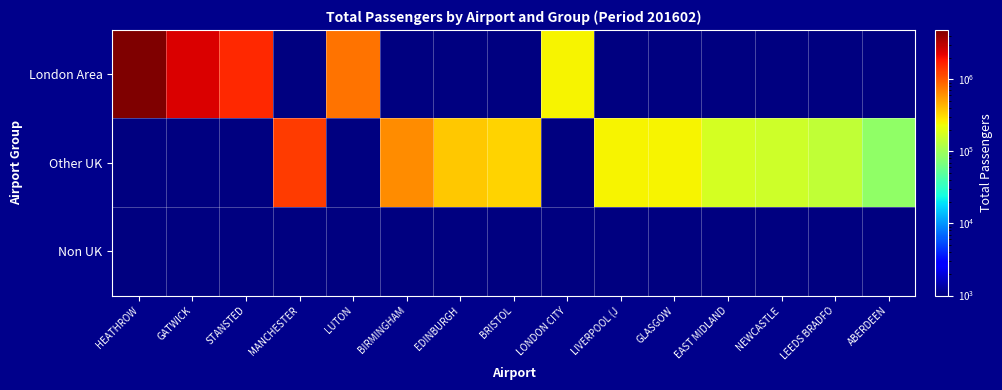

Is the value of Non UK at ABERDEEN greater than the value of London Area at LUTON?

No